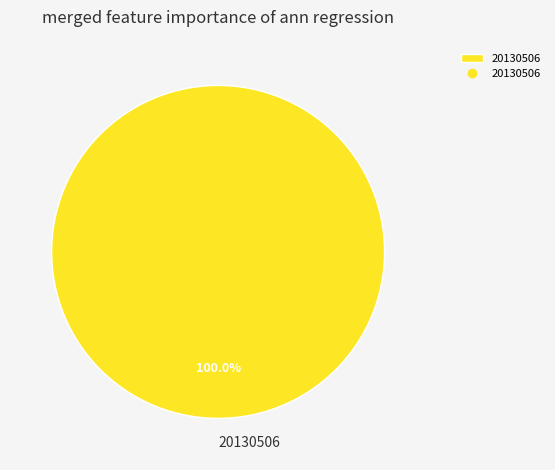

Is it true that 20130506 is 100% of the pie?

True